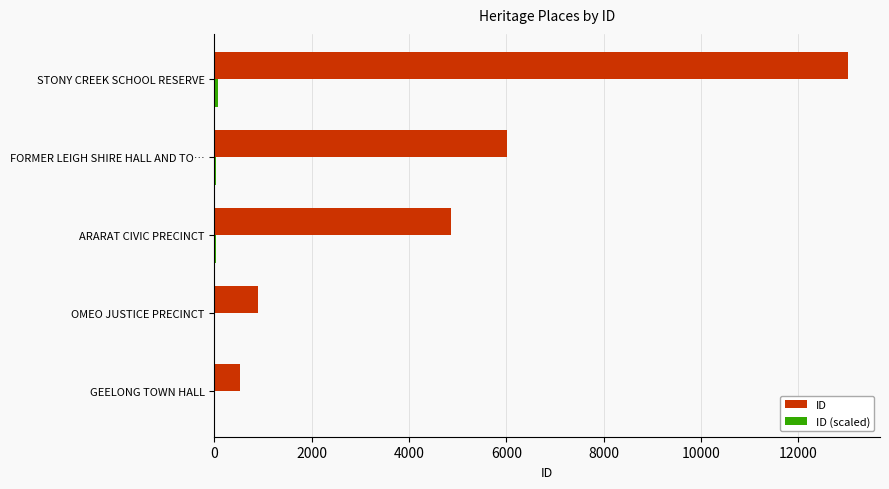

Between ARARAT CIVIC PRECINCT and STONY CREEK SCHOOL RESERVE, which series saw the biggest shift?

ID